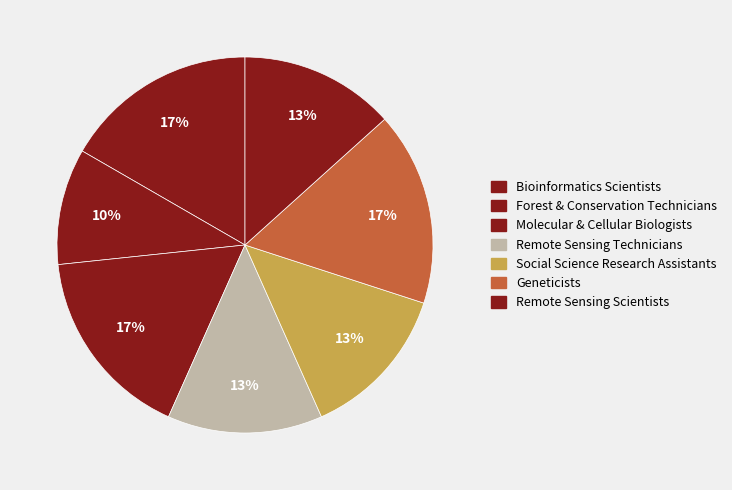

To the nearest percent, what is the average slice percentage?

14%